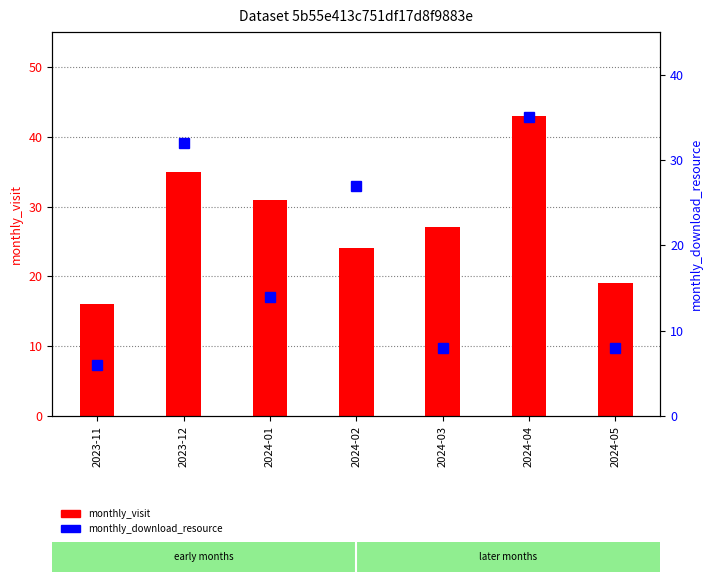

What is the maximum value shown in the chart?

43